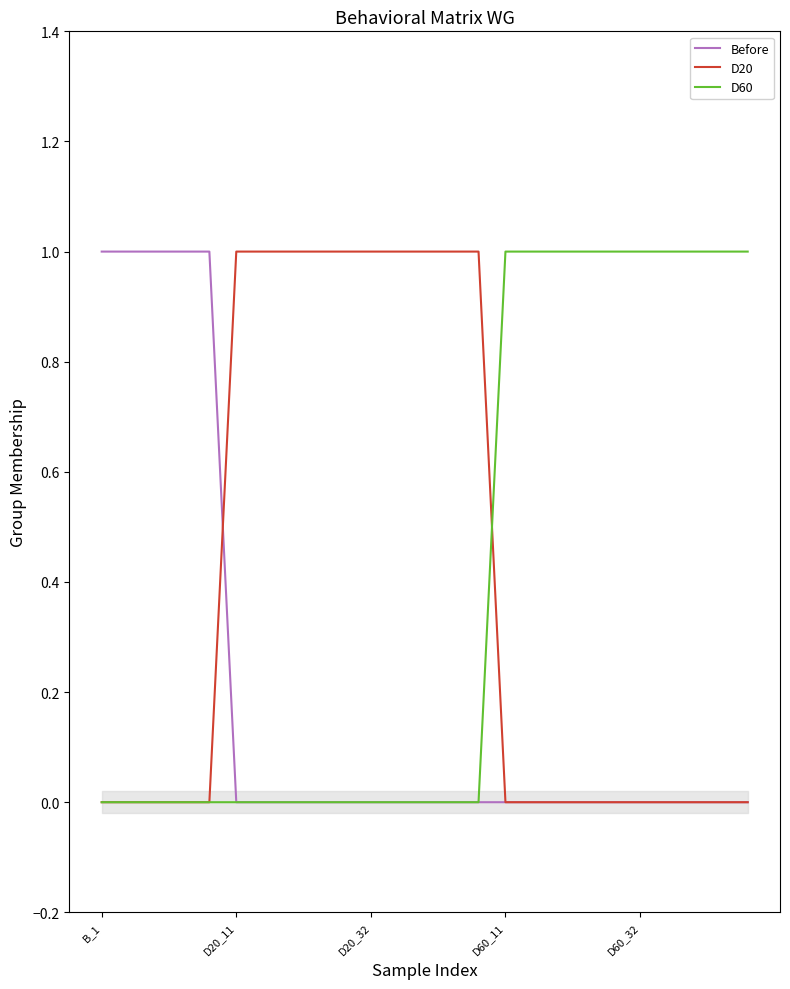

What is the difference between the highest and lowest values at 23?

1